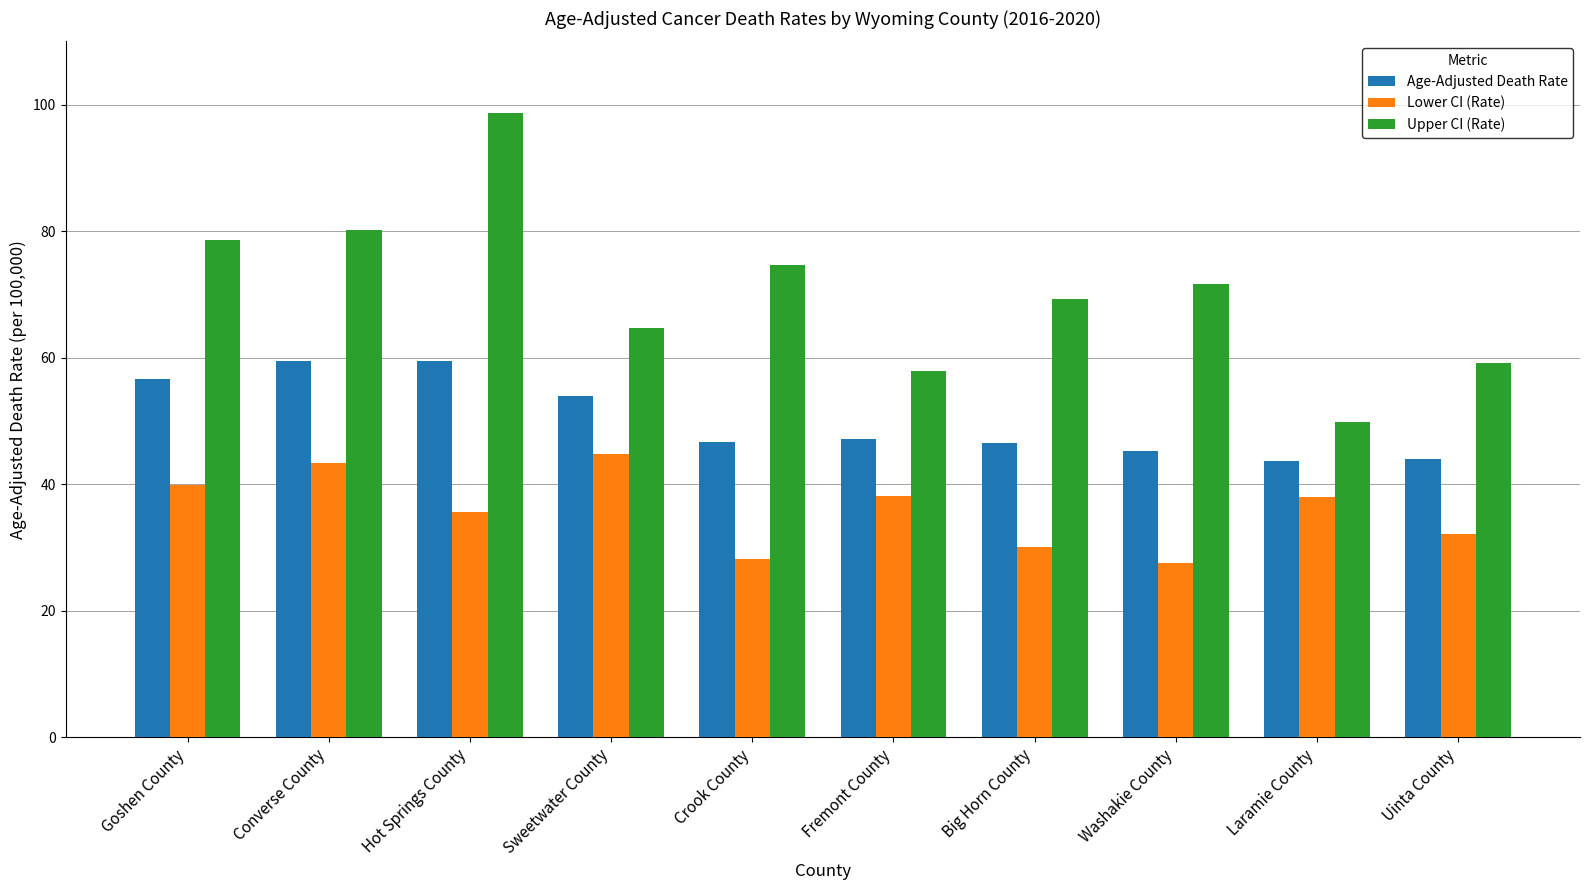

List the labels in order of Upper CI (Rate) value, smallest first.

Laramie County, Fremont County, Uinta County, Sweetwater County, Big Horn County, Washakie County, Crook County, Goshen County, Converse County, Hot Springs County